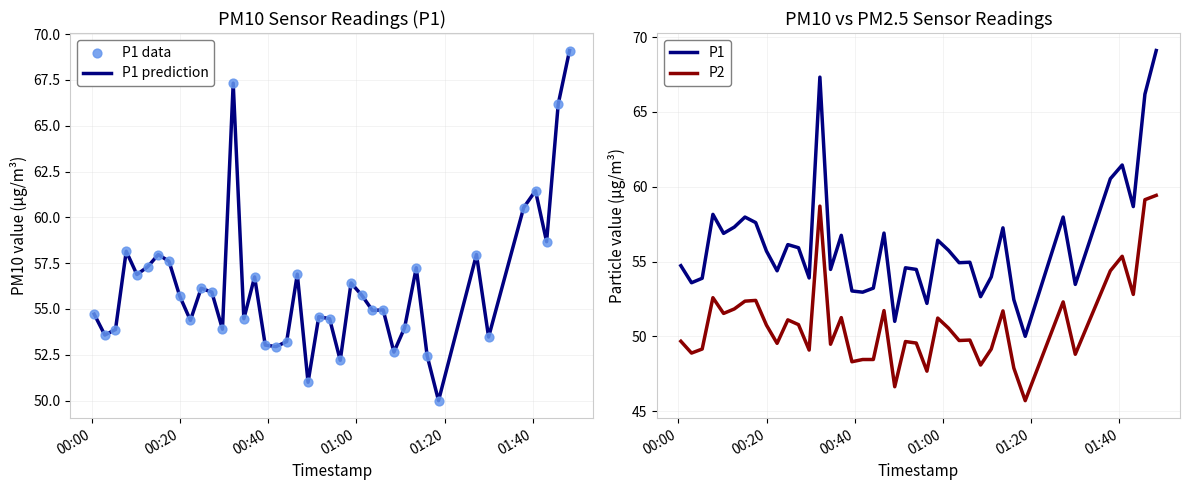

What is the lowest value of the P1 prediction series?

50.0